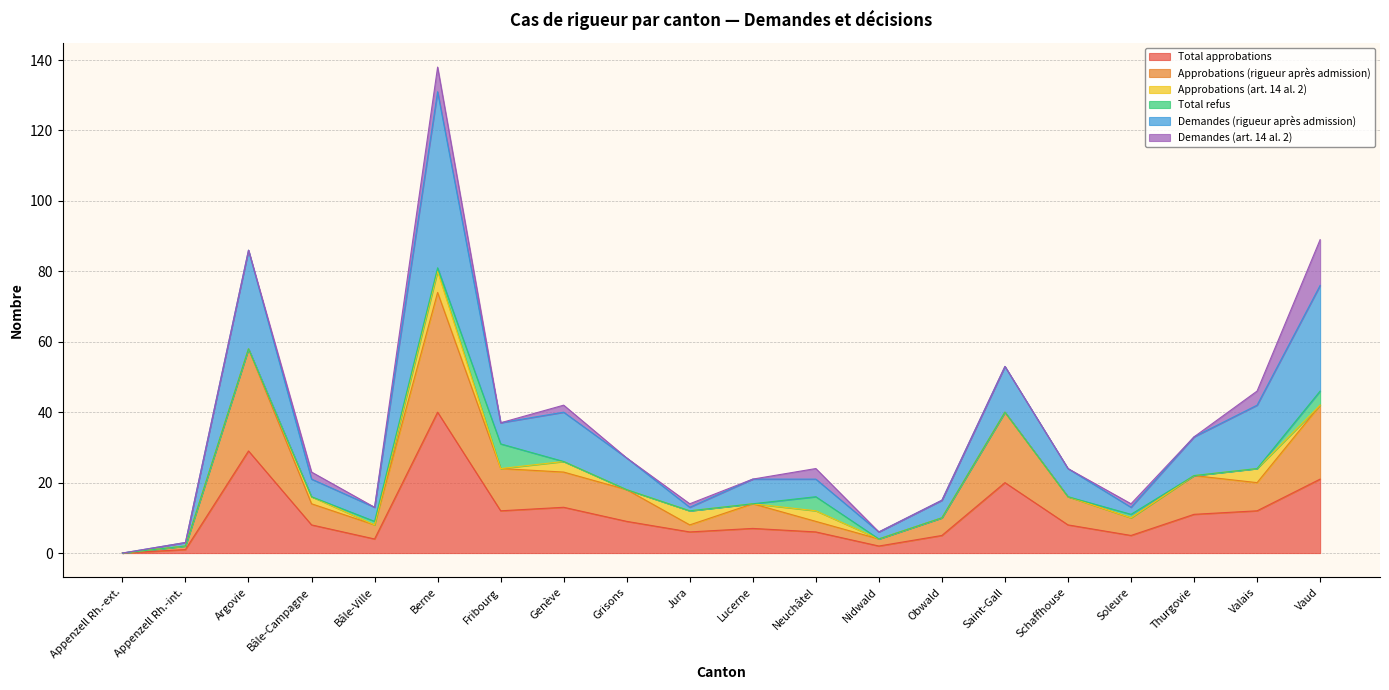

Which series has the largest total across all categories?

Demandes (rigueur après admission)